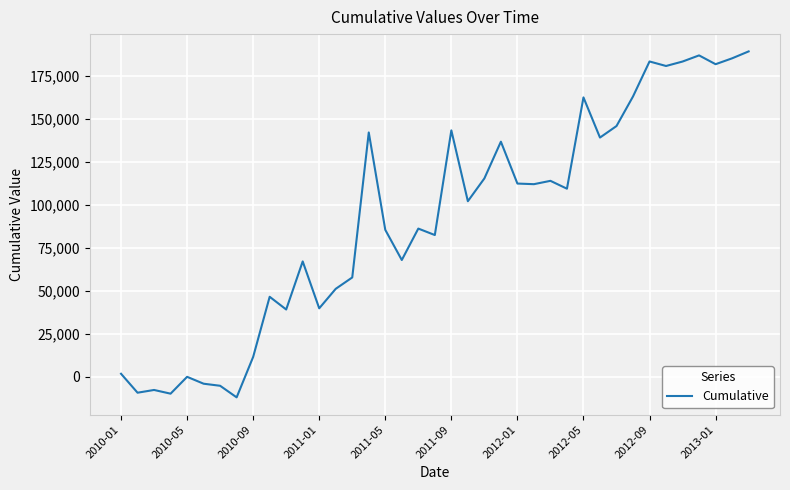

What is the difference between the maximum and minimum values?

201341.1